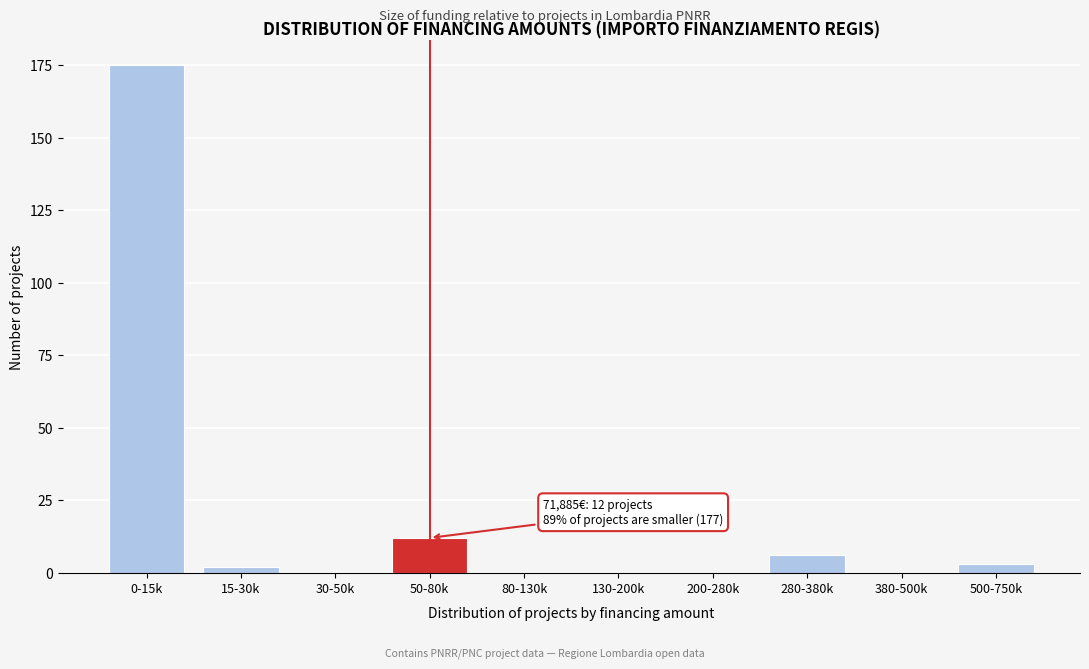

Where is the data nearest to the value 87?

50-80k